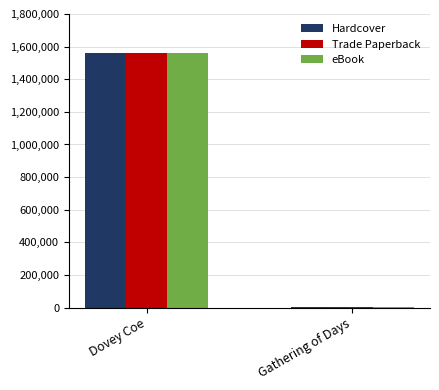

What is the maximum value shown in the chart?

1563115